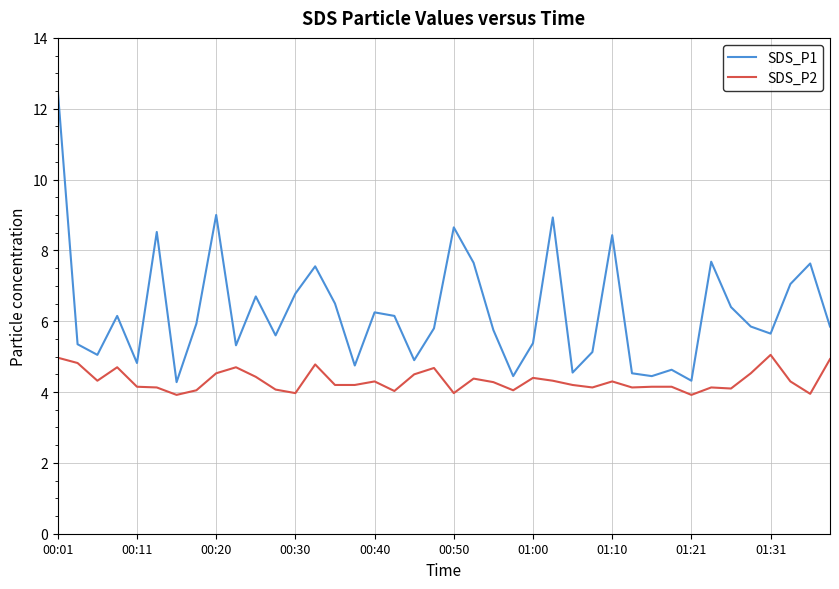

True or false: SDS_P1 and SDS_P2 cross at least once.

False